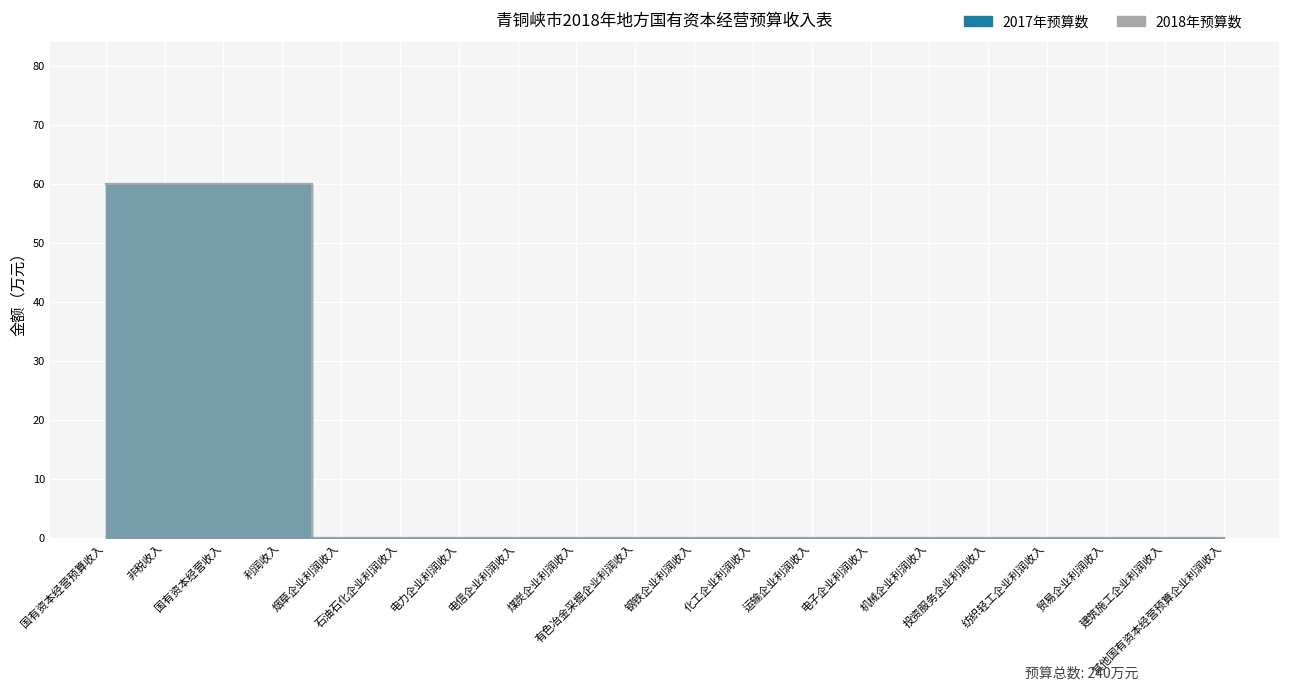

List the series in order of their peak value, highest first.

2017年预算数, 2018年预算数